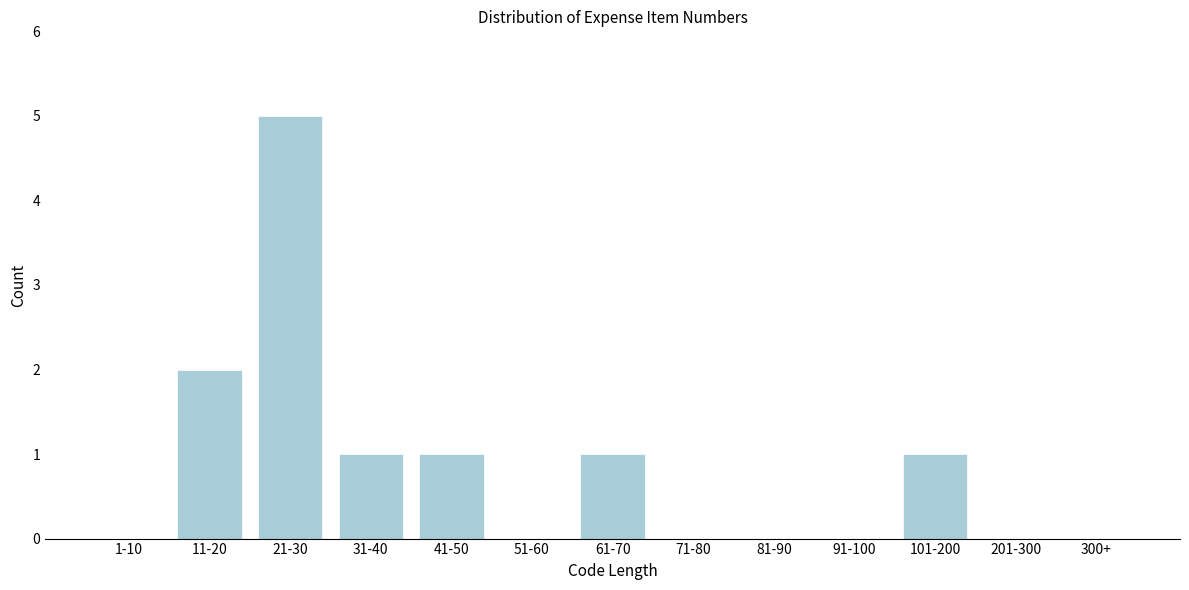

Reading left to right, extract all data points from this chart.

1-10=0	11-20=2	21-30=5	31-40=1	41-50=1	51-60=0	61-70=1	71-80=0	81-90=0	91-100=0	101-200=1	201-300=0	300+=0